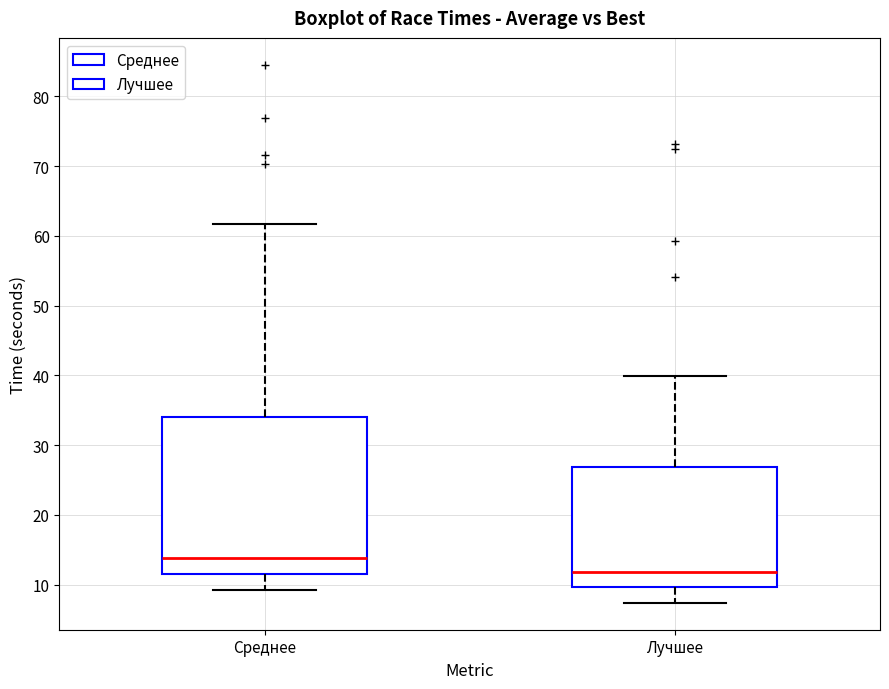

Comparing the boxes themselves (not the whiskers), which one is the tallest?

Среднее